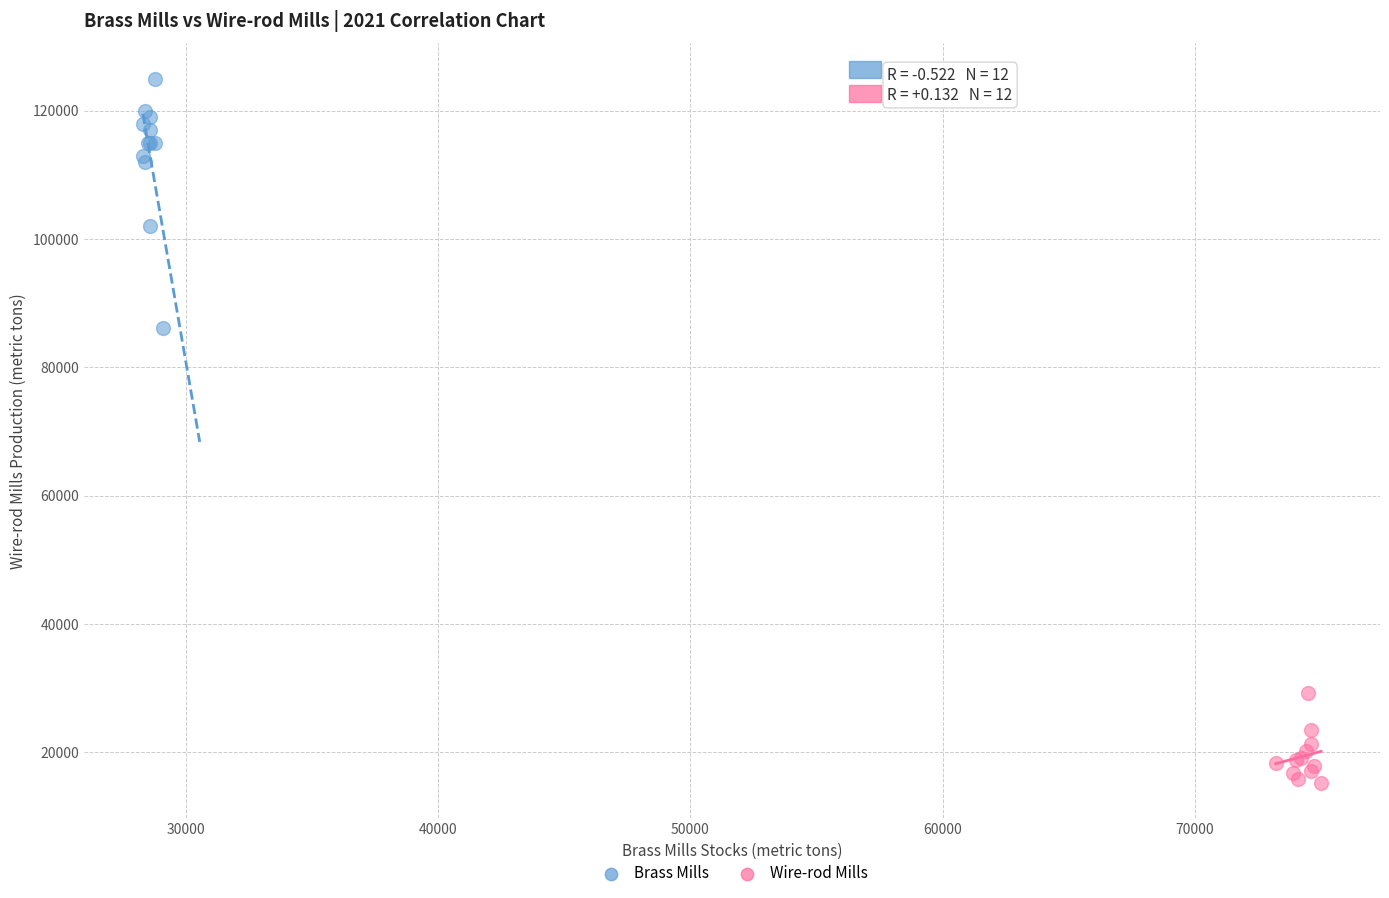

What are all the series names shown in the legend?

Brass Mills, Wire-rod Mills